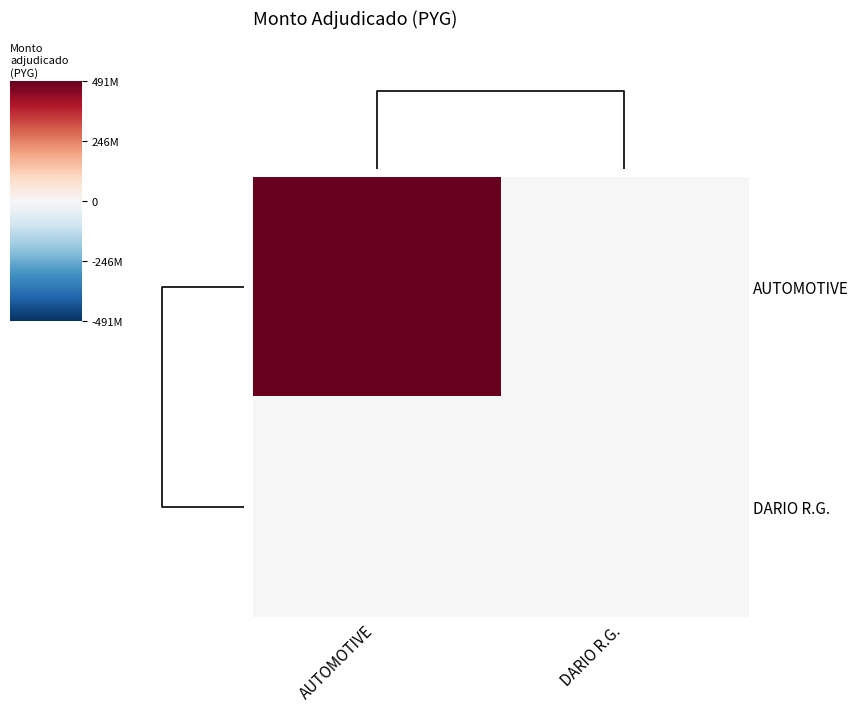

List the series in order of their peak value, highest first.

AUTOMOTIVE, DARIO R.G.